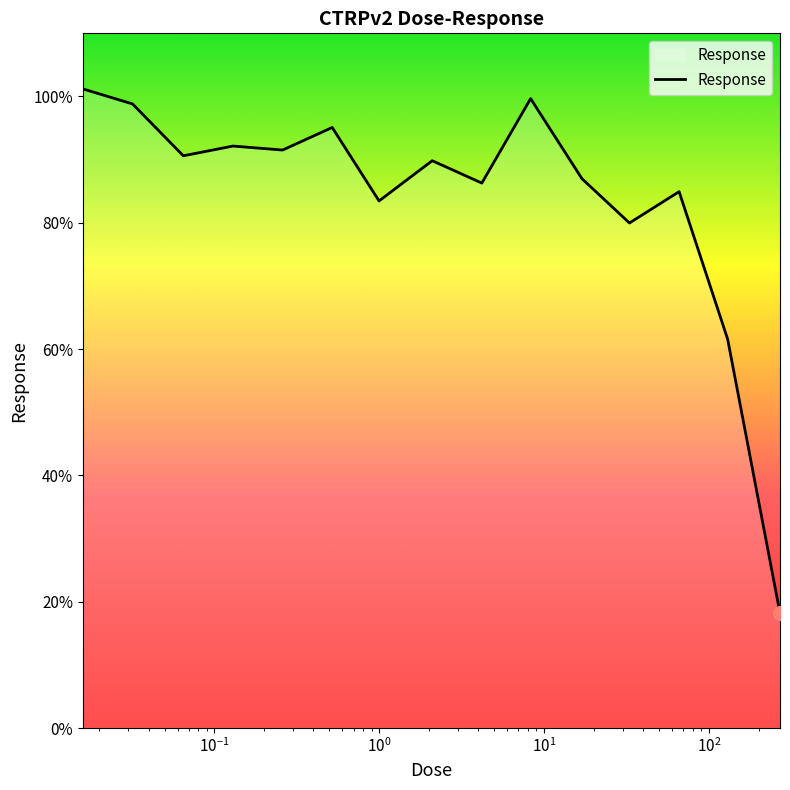

What is the smallest value displayed?

18.2